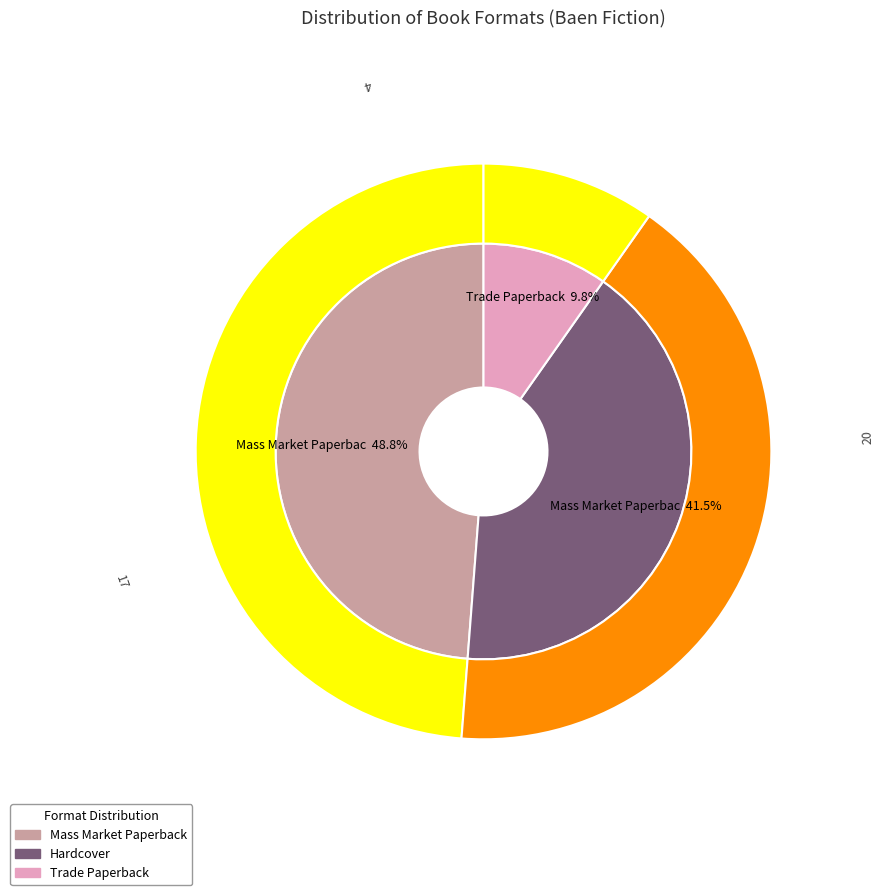

To the nearest percent, what percentage of the pie is Trade Paperback?

10%